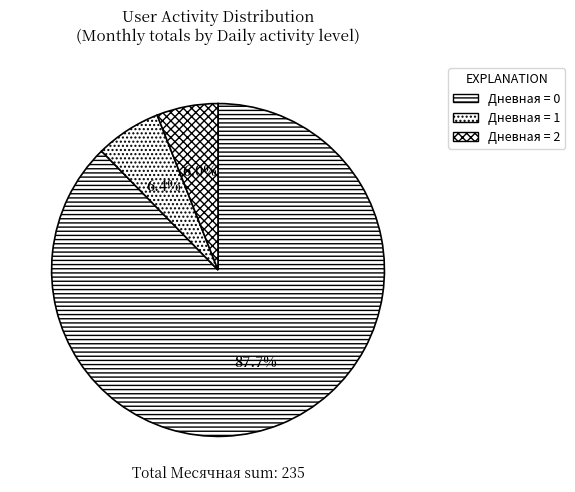

Which slice is the largest?

Дневная = 0